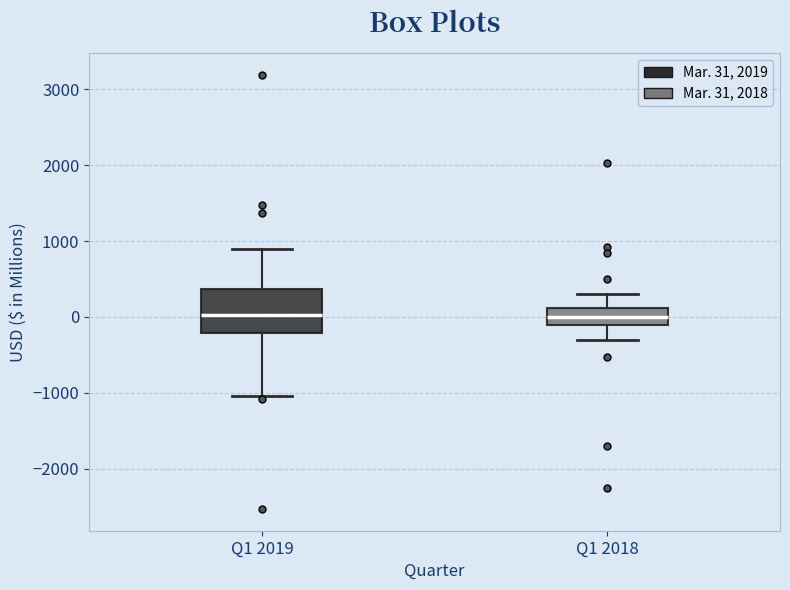

Which box is the tallest, from its lower edge to its upper edge?

Q1 2019